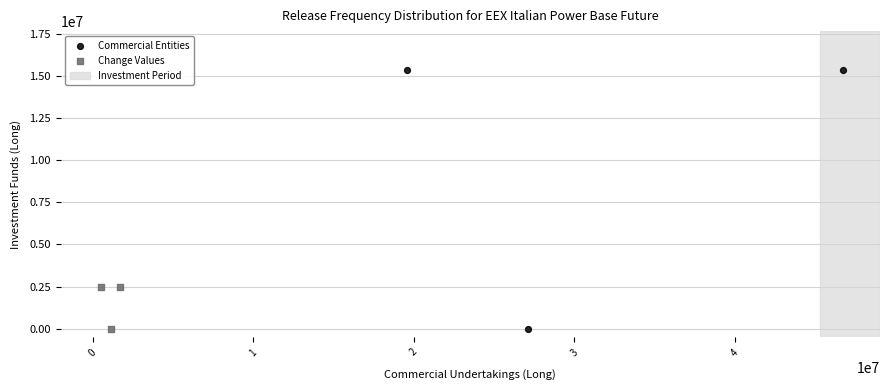

Which series contains the highest Y value?

Commercial Entities